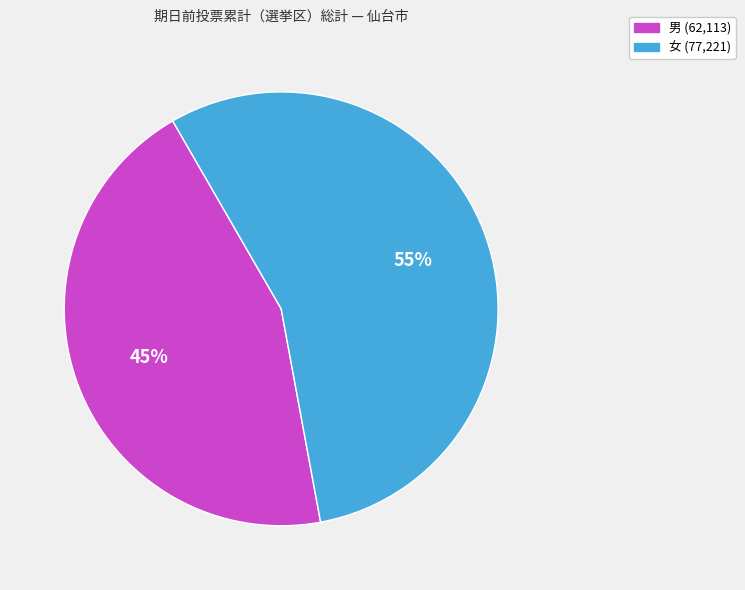

Does any single category account for the majority?

Yes